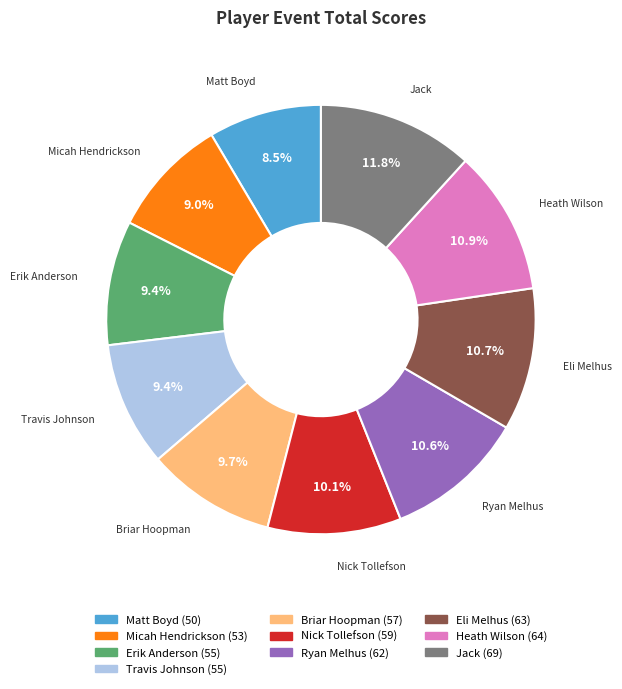

How many slices are in this pie chart?

10